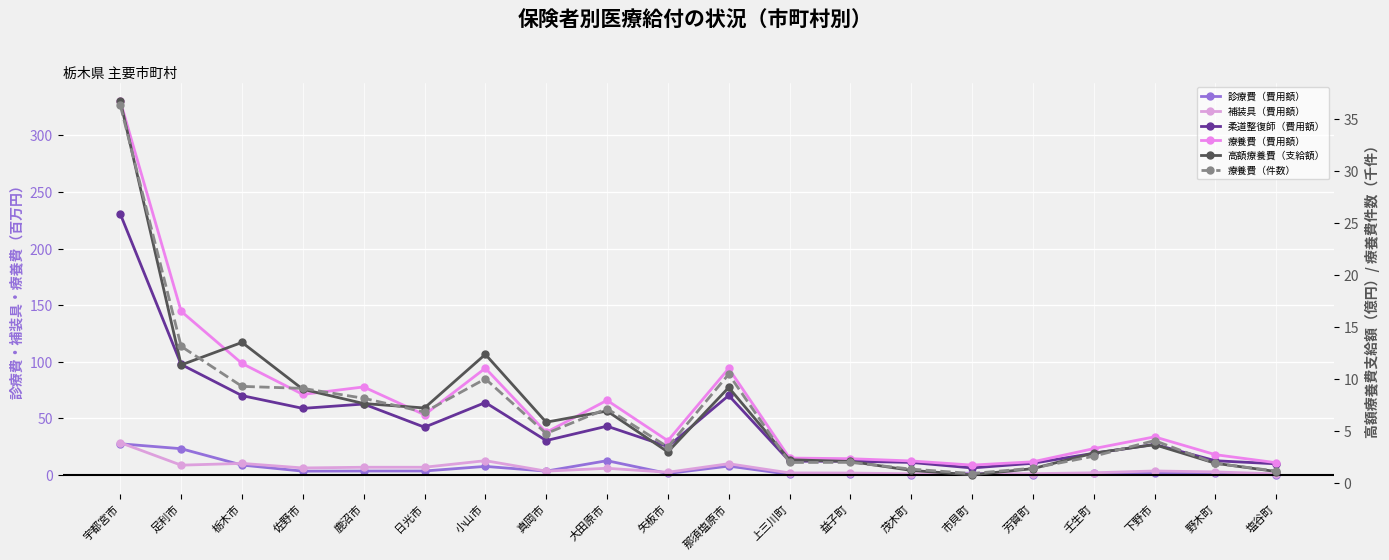

True or false: 高額療養費（支給額） has more than 1 points higher than both neighbors.

True